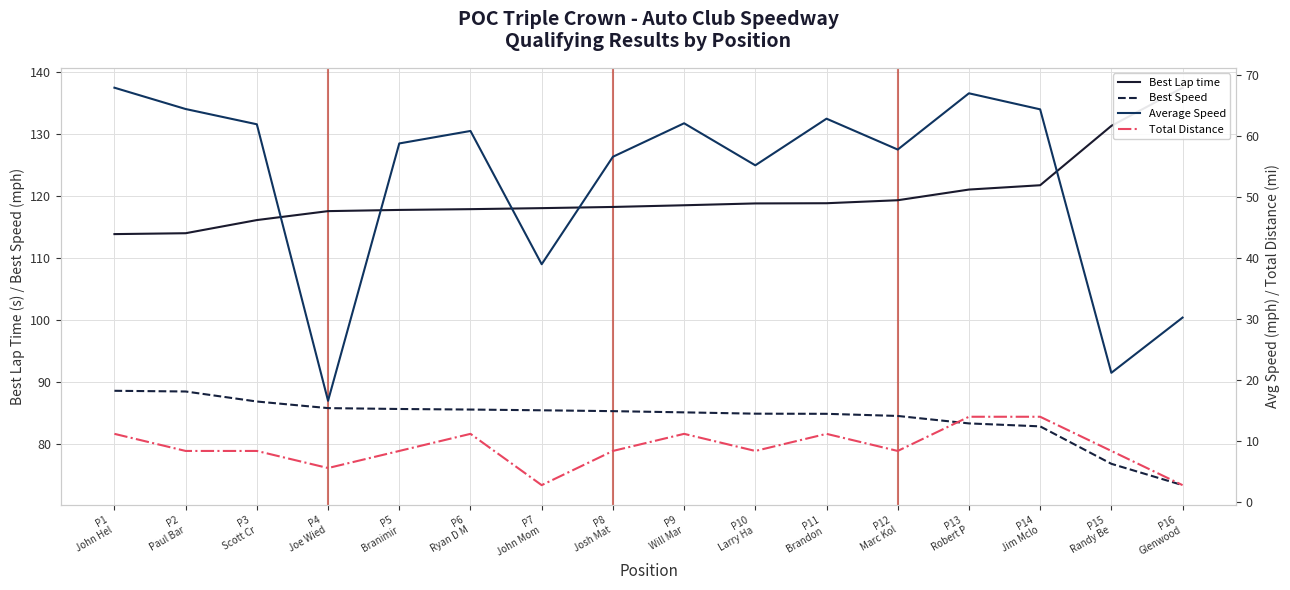

The value of Best Speed at P15
Randy Be is 102.2. True or false?

False